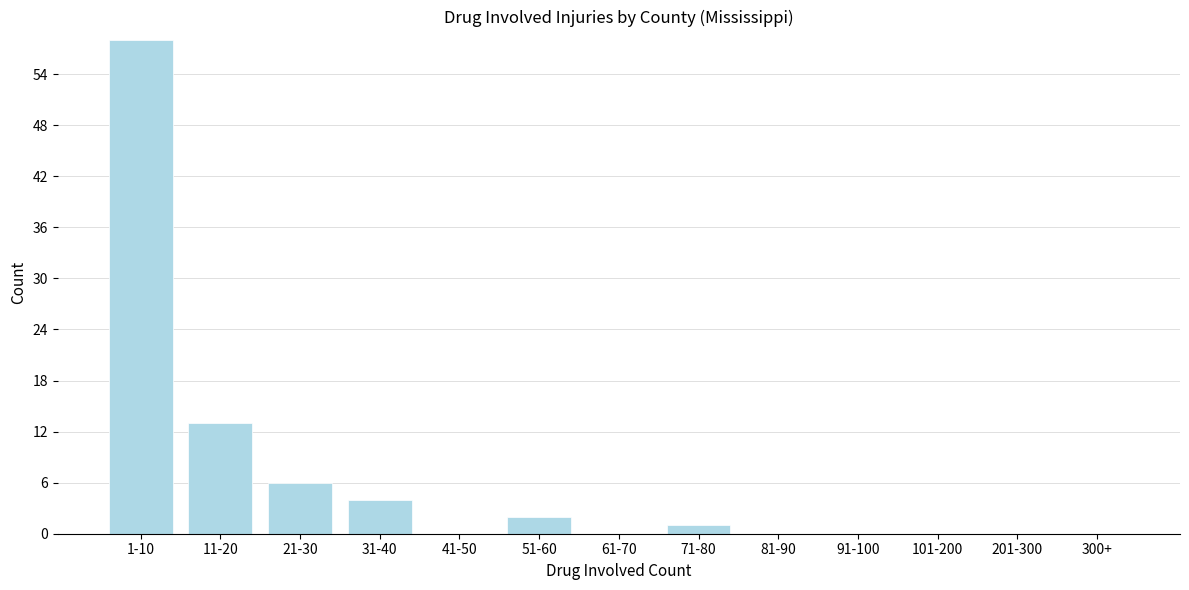

Reading left to right, extract all data points from this chart.

1-10=58	11-20=13	21-30=6	31-40=4	41-50=0	51-60=2	61-70=0	71-80=1	81-90=0	91-100=0	101-200=0	201-300=0	300+=0